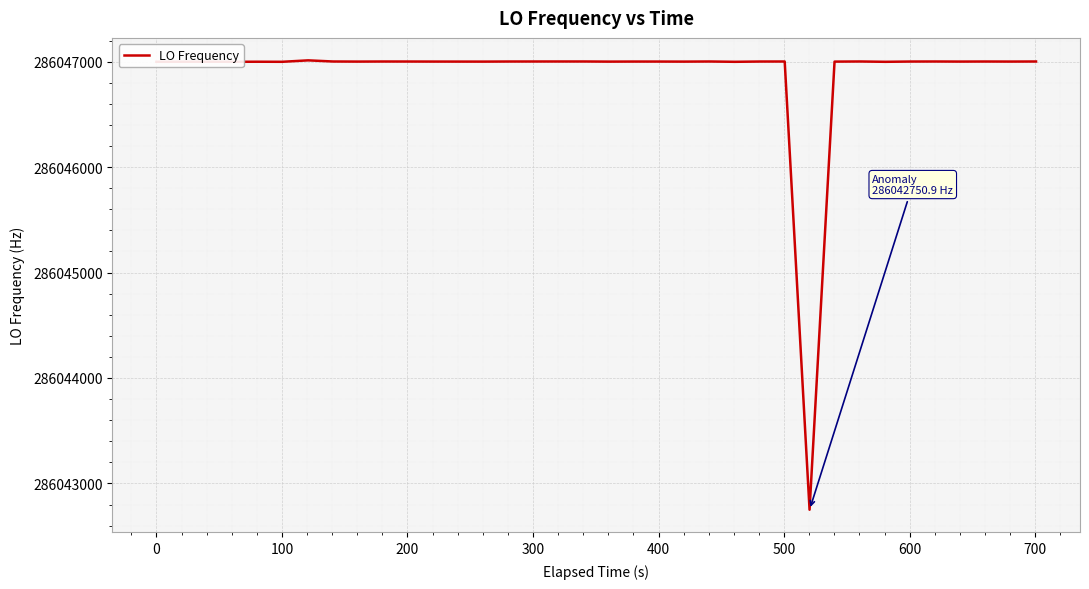

What is the maximum value shown in the chart?

286047011.9